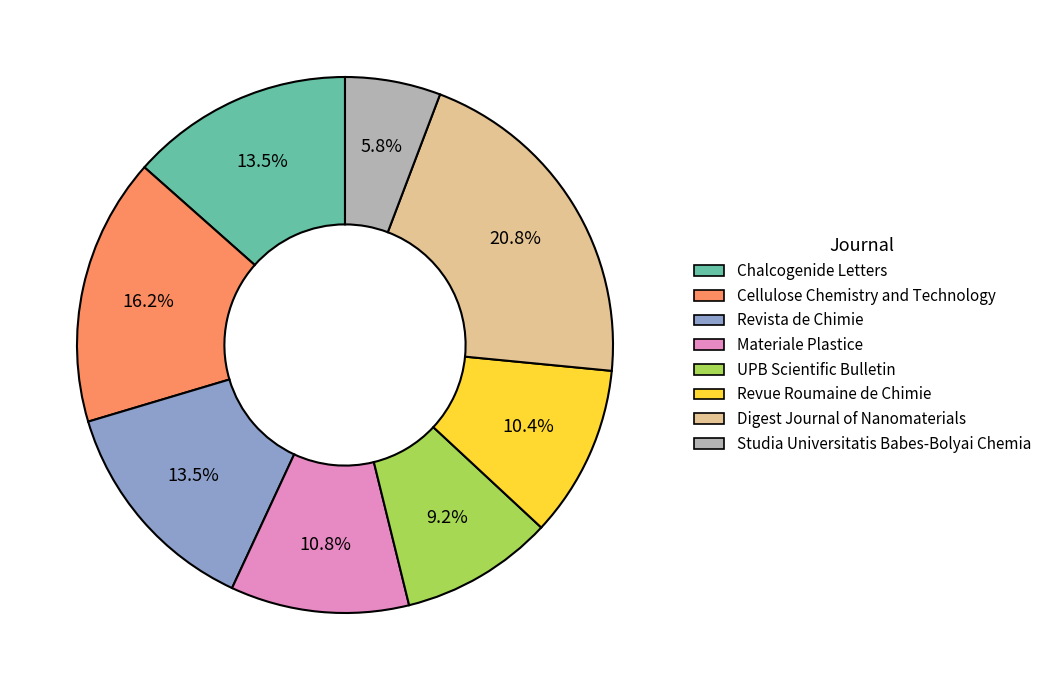

Which slice is the smallest?

Studia Universitatis Babes-Bolyai Chemia